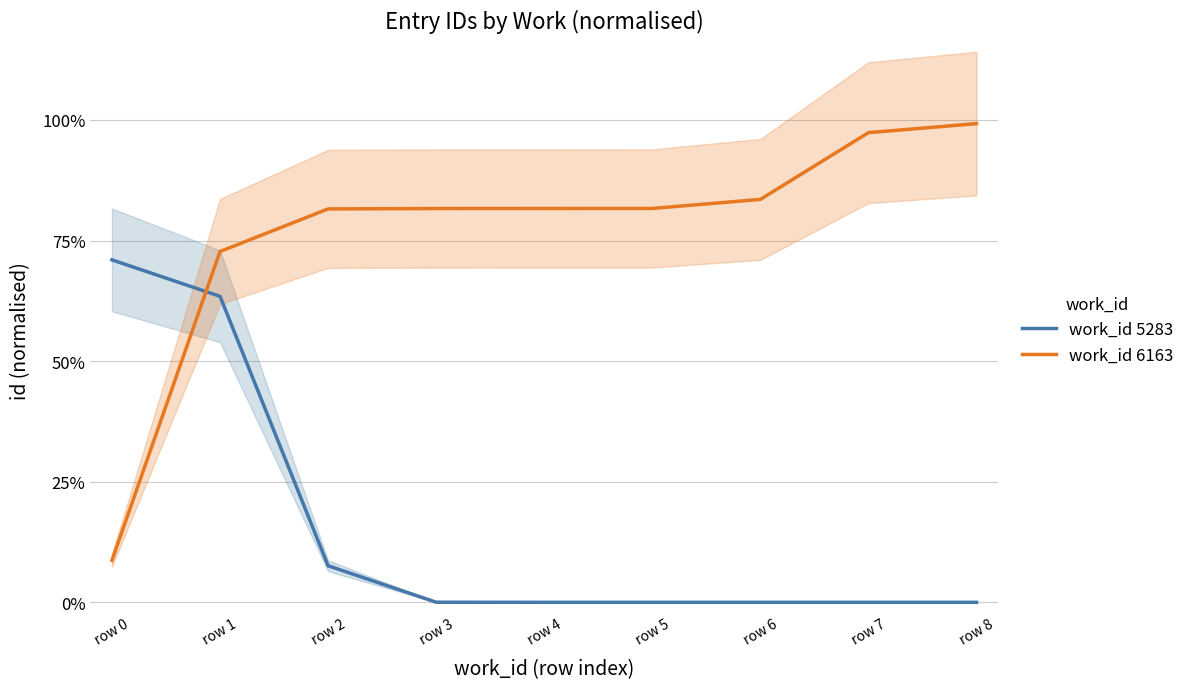

How many data points in work_id 5283 are above 0?

4